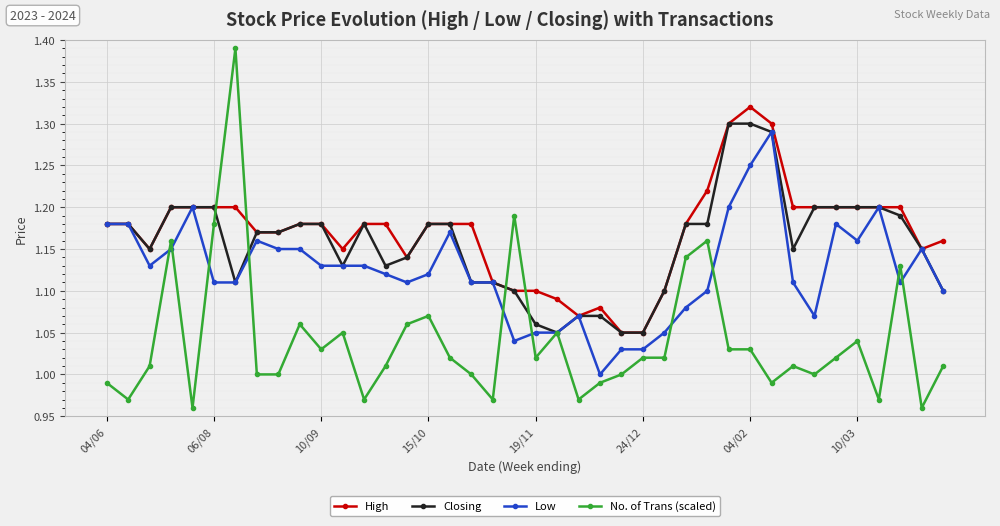

How many data points does each series have?

40